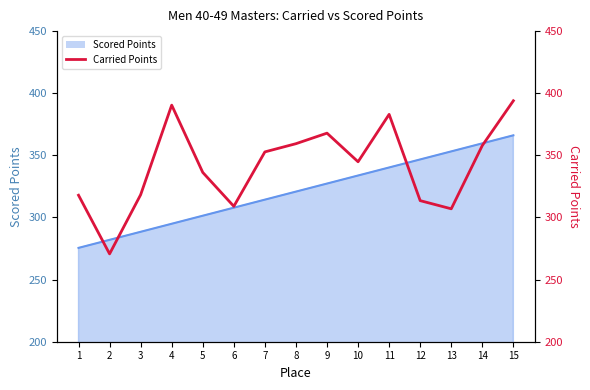

What is the difference between the maximum and minimum values?

123.2